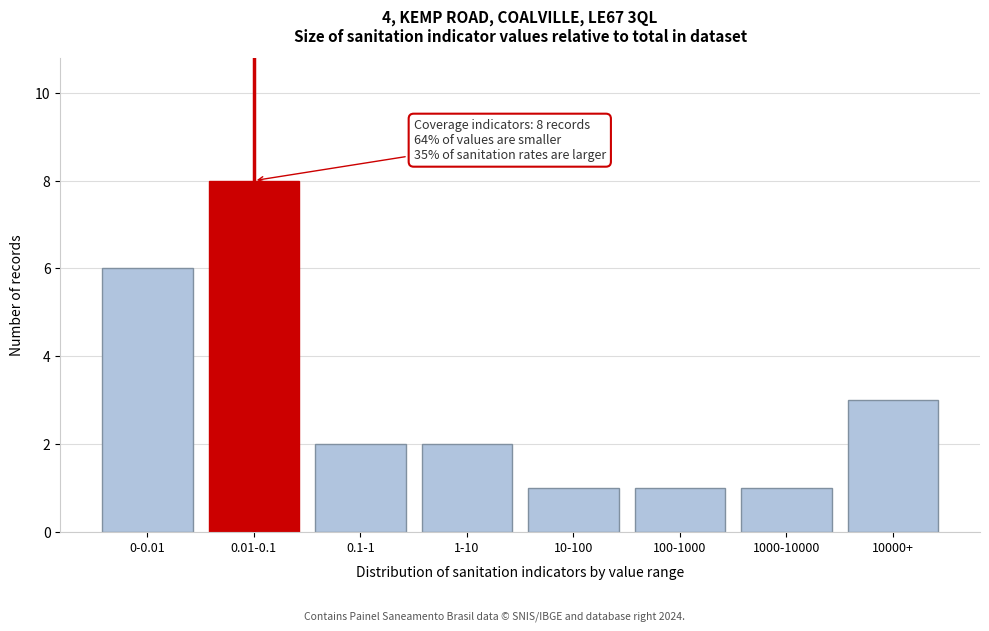

Reading right to left, what are all the values shown in this chart?

3	1	1	1	2	2	8	6